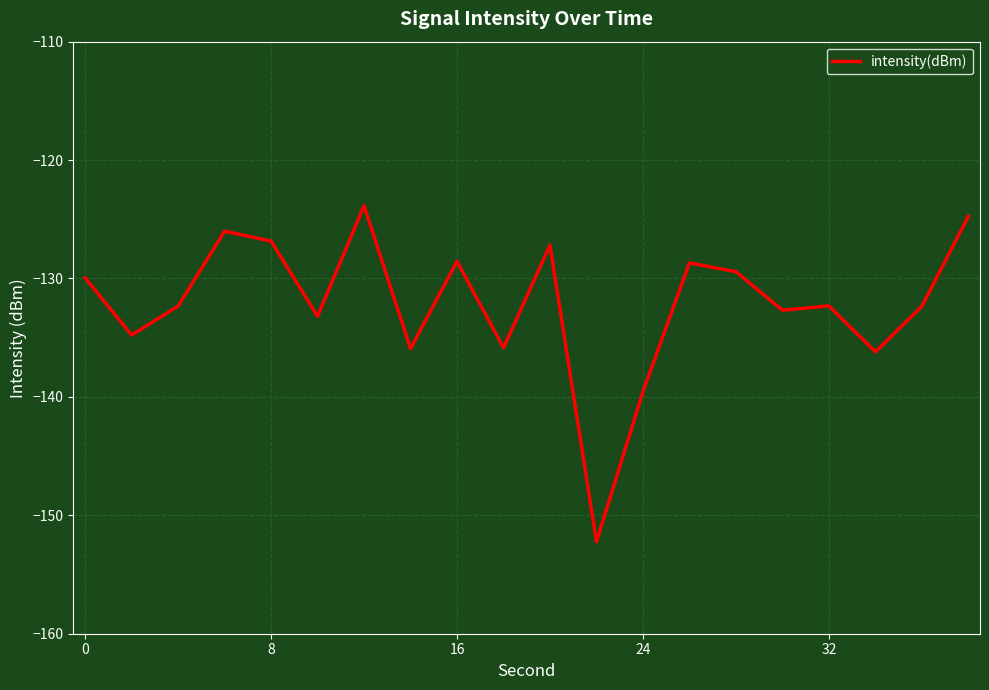

What is the maximum value shown in the chart?

-123.8